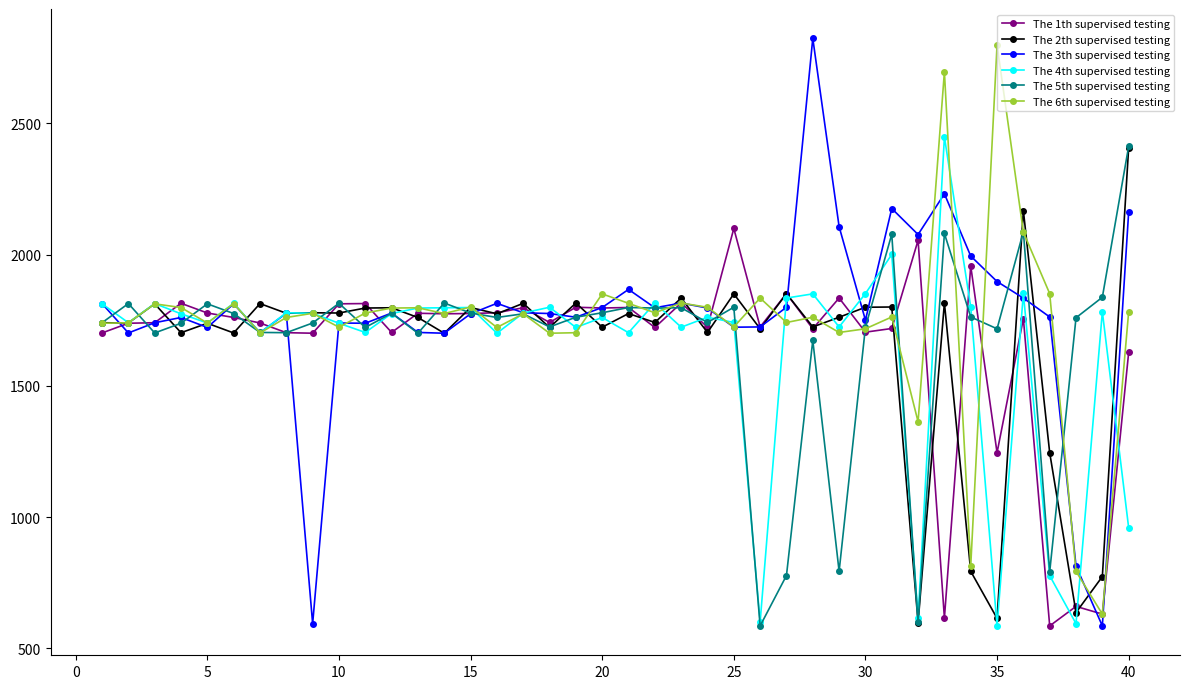

What is the value of the The 6th supervised testing point at the 35th from the left?

2798.9